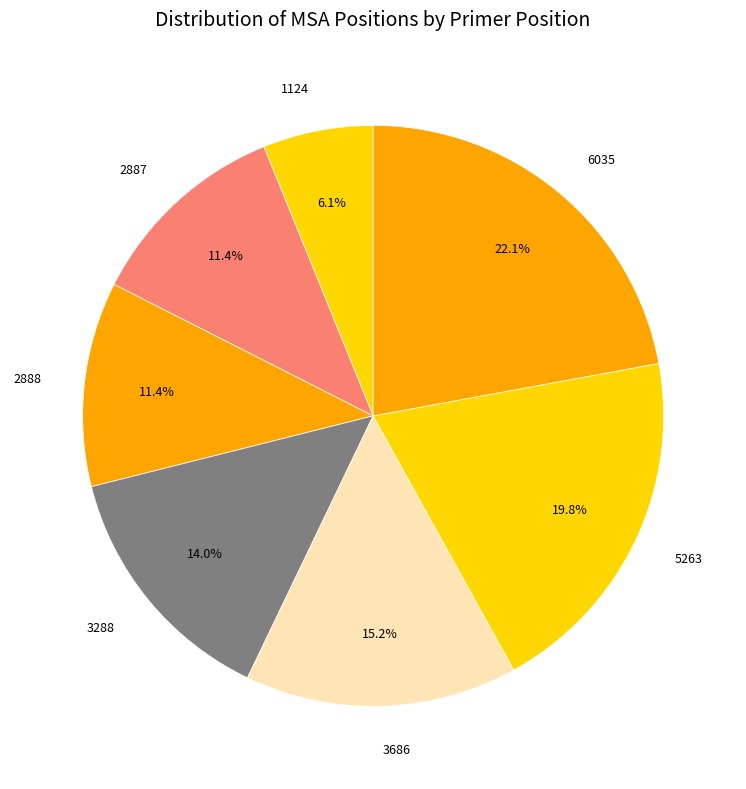

Count the number of slices in the pie.

7